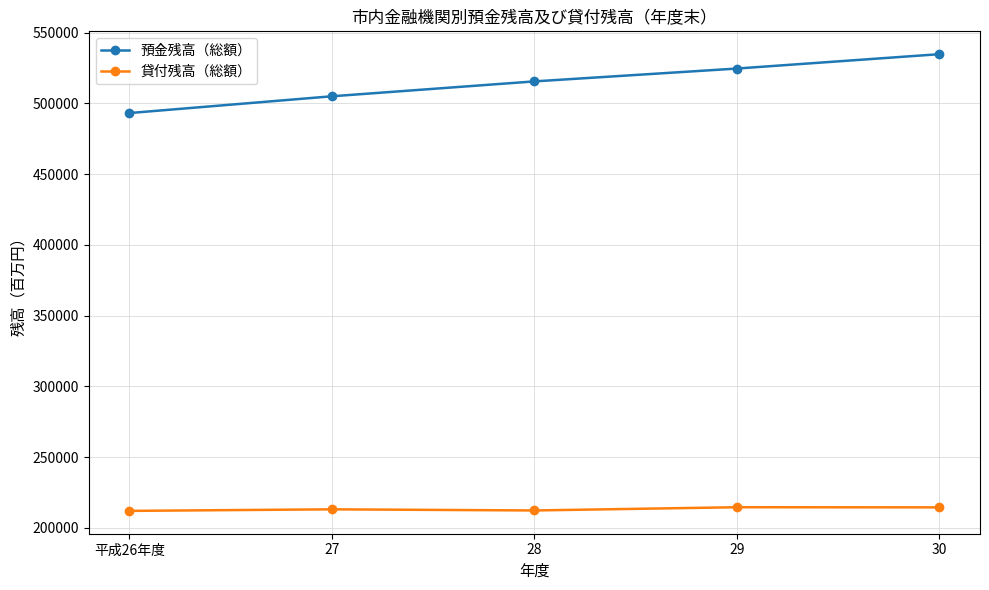

What is the average value of the 預金残高（総額） series?

514620